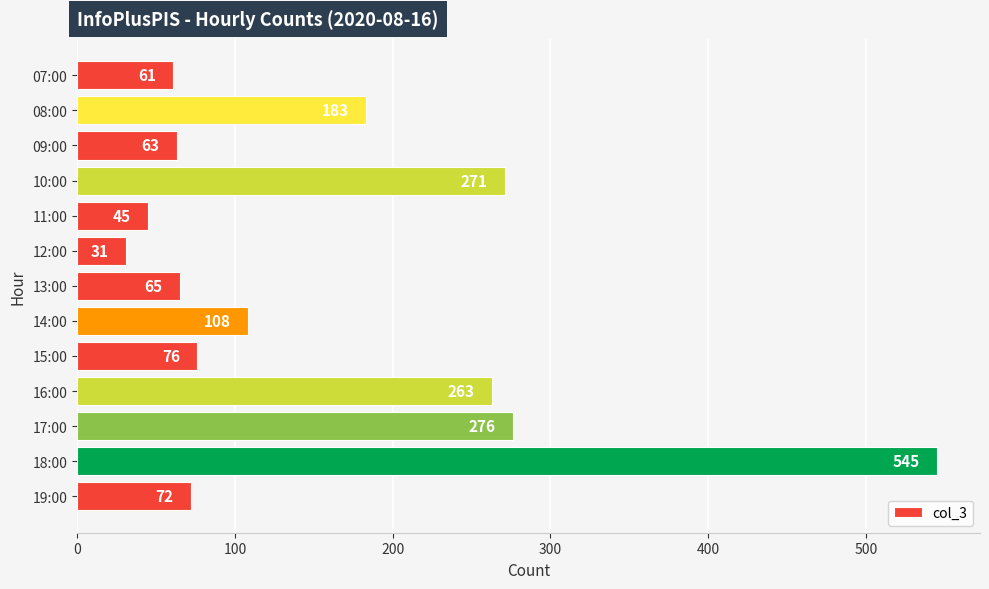

Which has a higher value, 12:00 or 07:00?

07:00